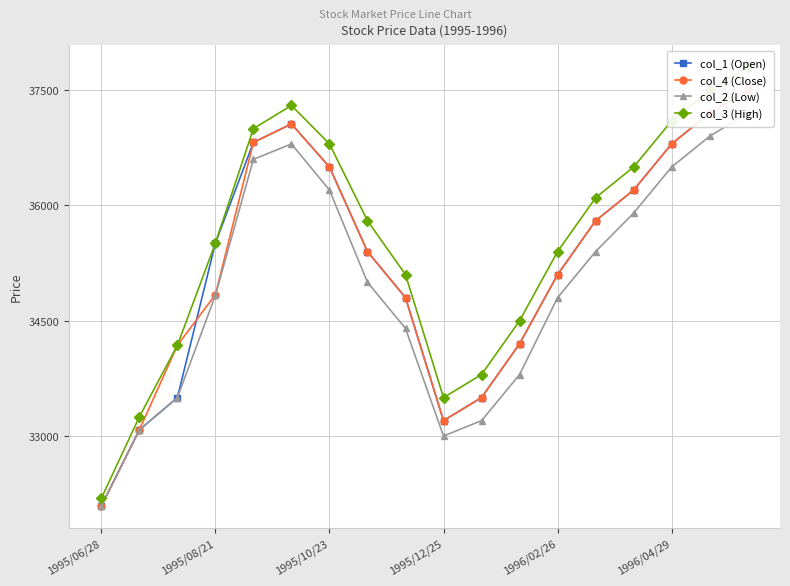

Which has a higher value, 6 or 13?

6